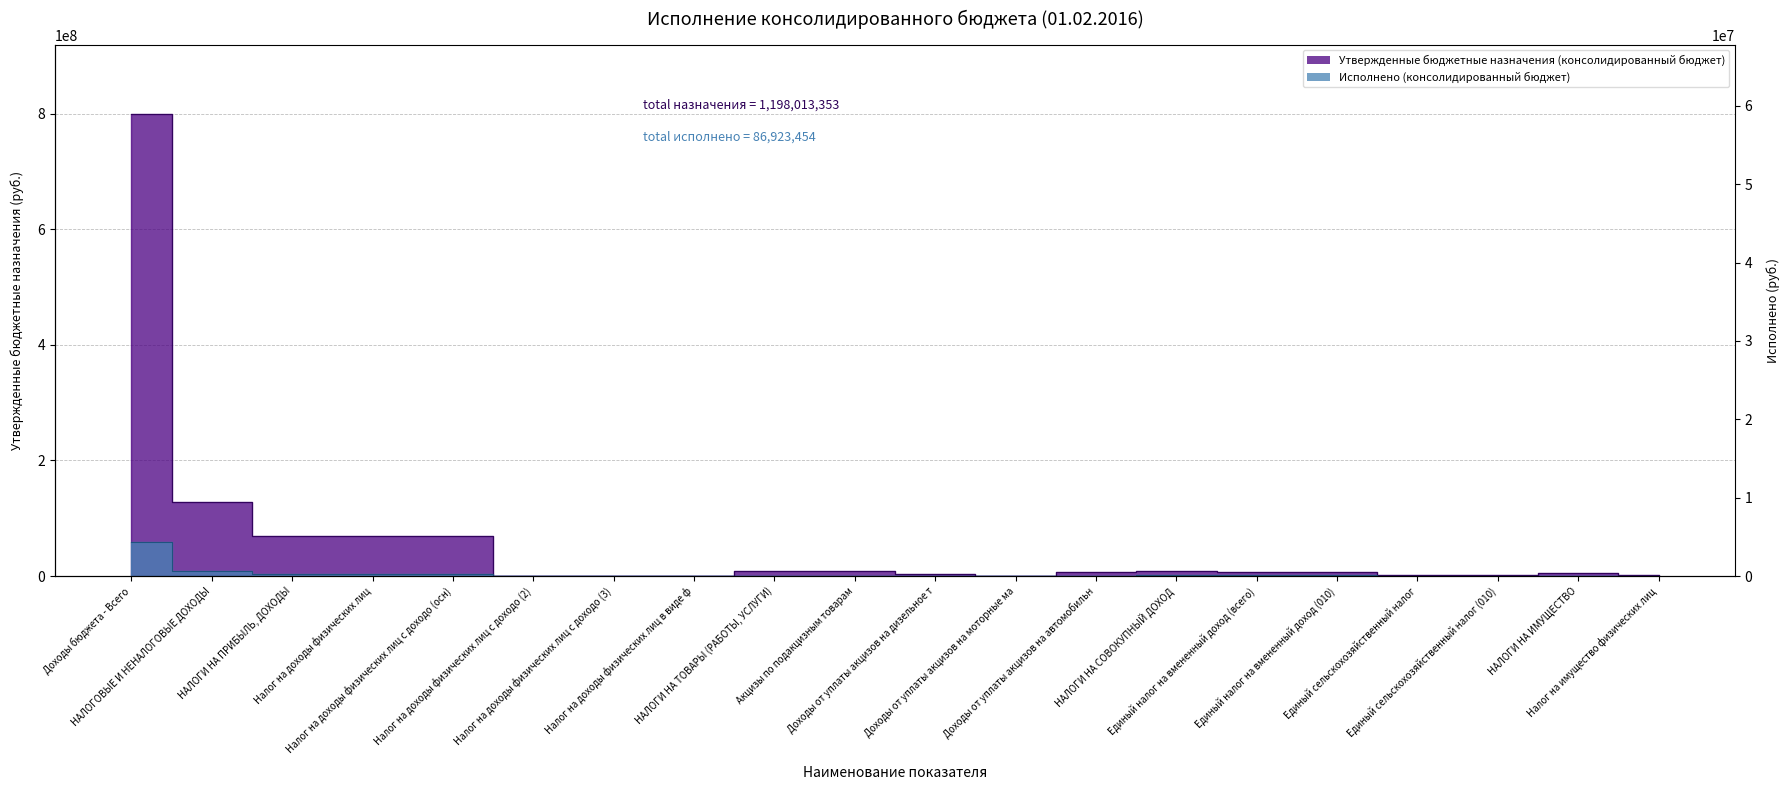

True or false: Исполнено (консолидированный бюджет) and Утвержденные бюджетные назначения (консолидированный бюджет) cross at least once.

False